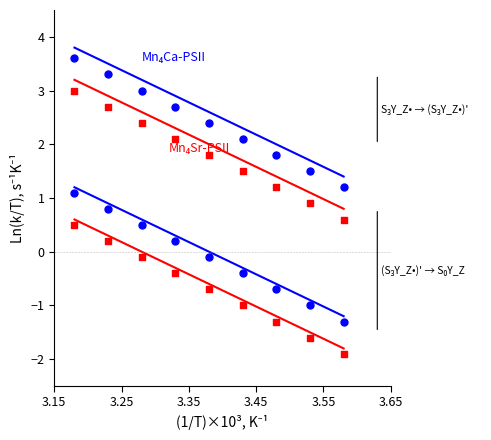

Which series contains the highest Y value?

Mn4Ca-PSII_top